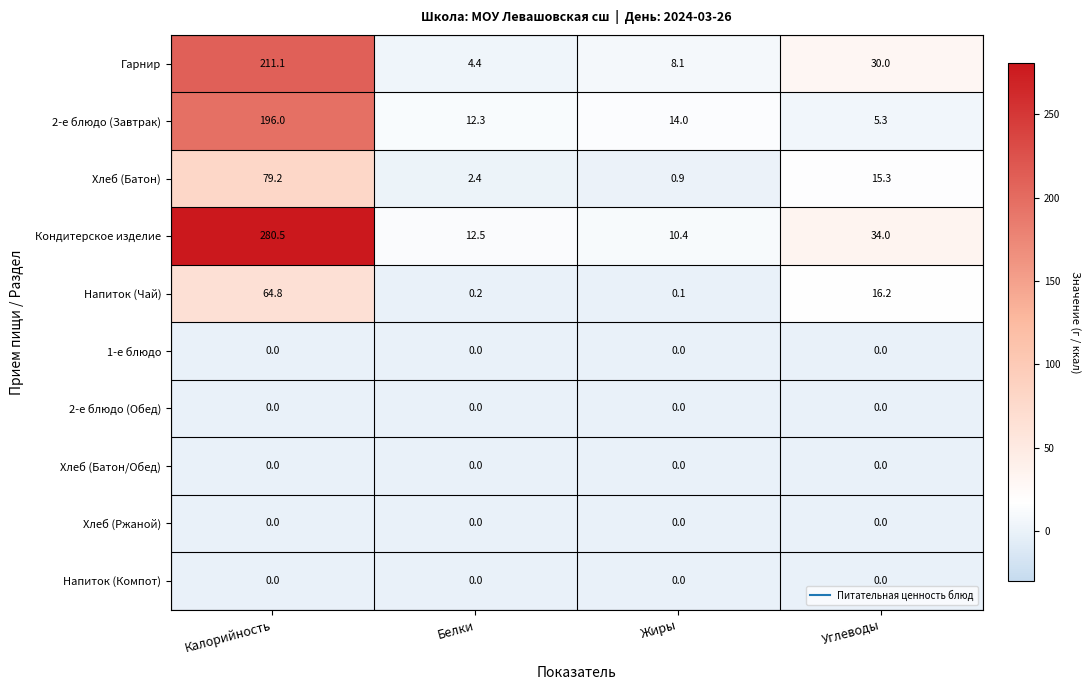

Which series has the largest total across all categories?

Кондитерское изделие